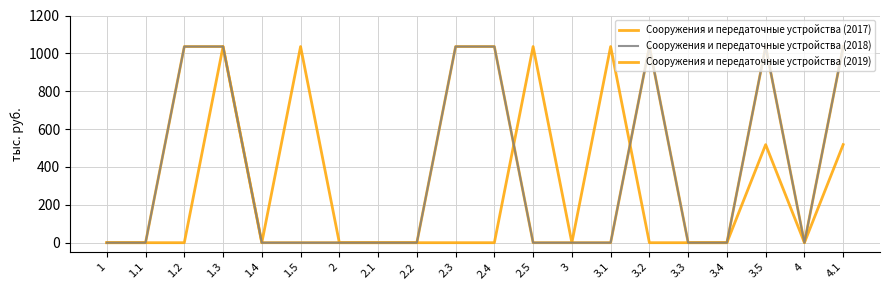

What is the label of the 7th point from the right?

3.1